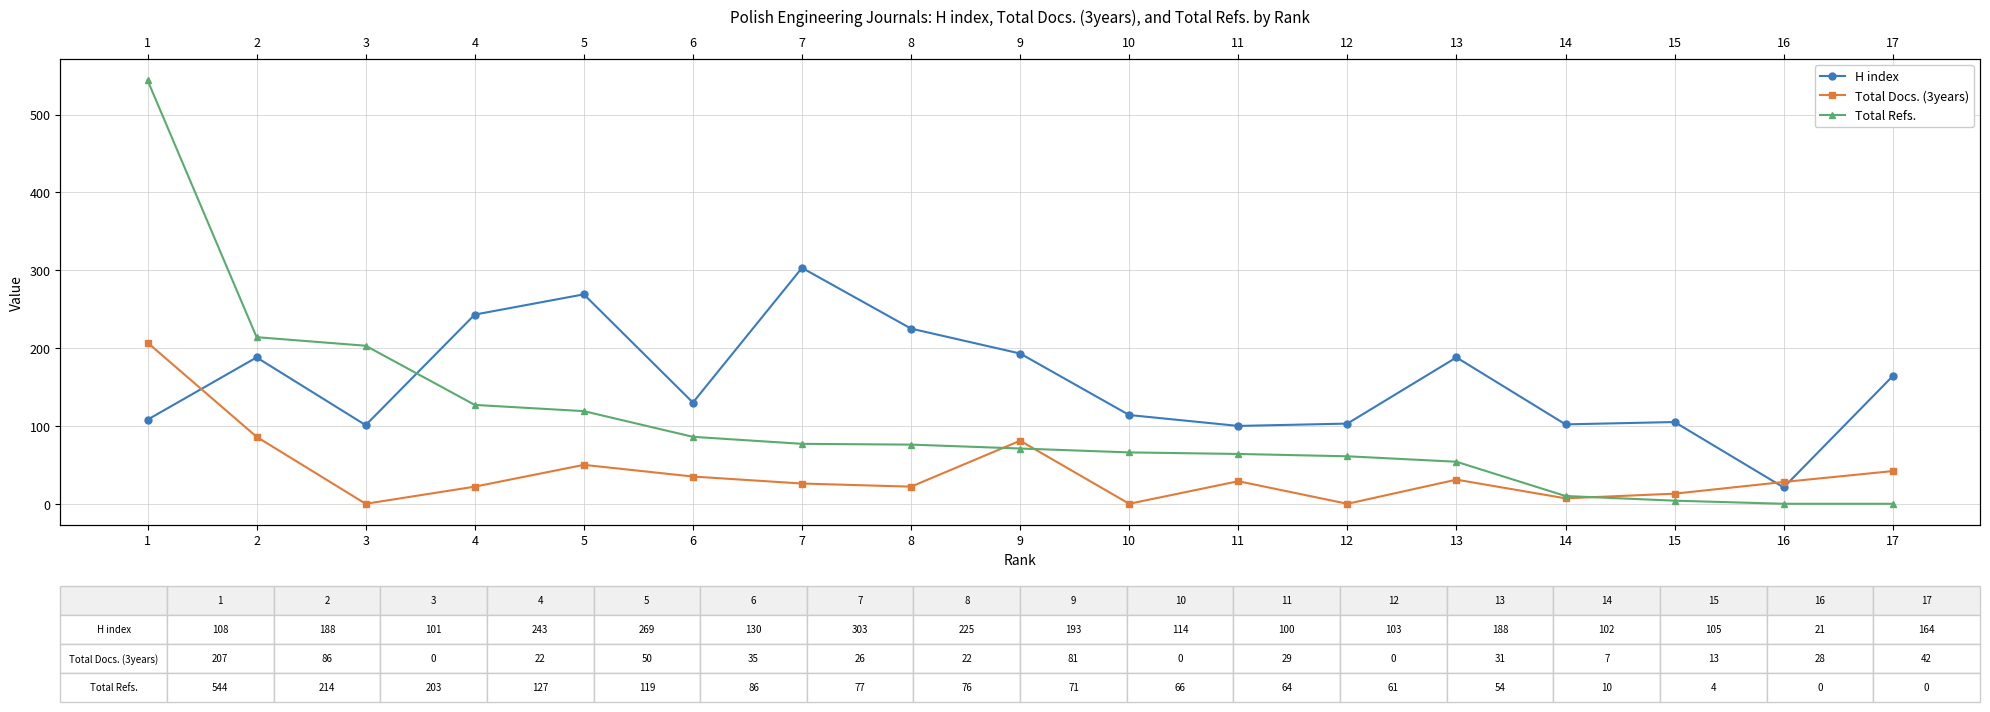

In H index, how many points are lower than both neighbors (excluding endpoints)?

5